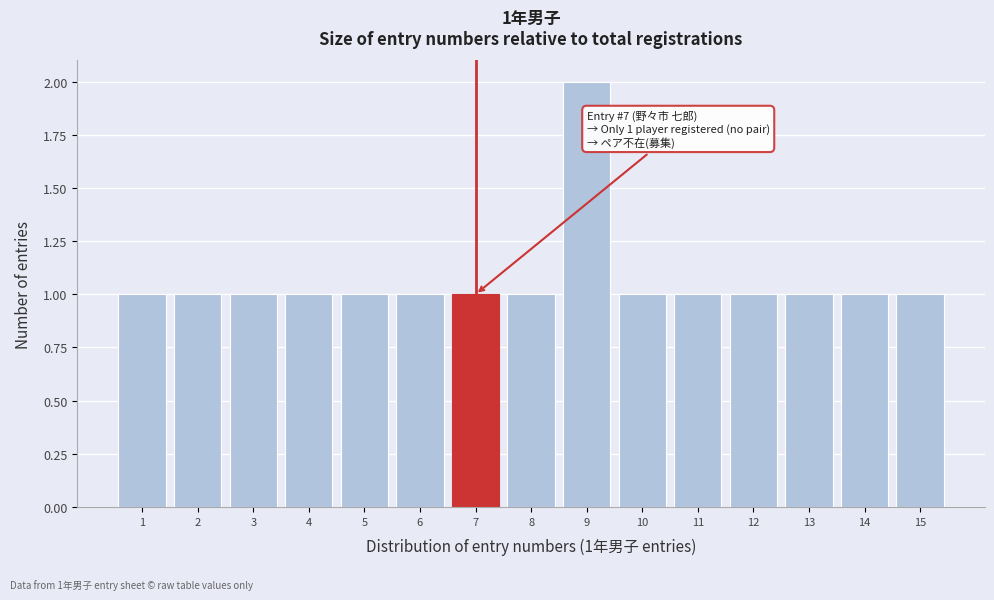

Which range on the x-axis has the tallest bar?

8.5 to 9.5